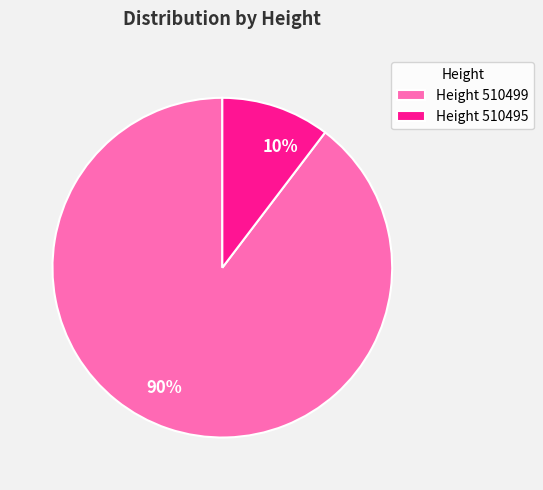

To the nearest percent, what is the average slice percentage?

50%